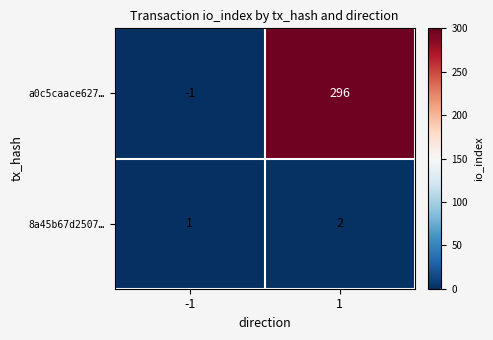

What is the spread (max minus min) of values at -1?

2